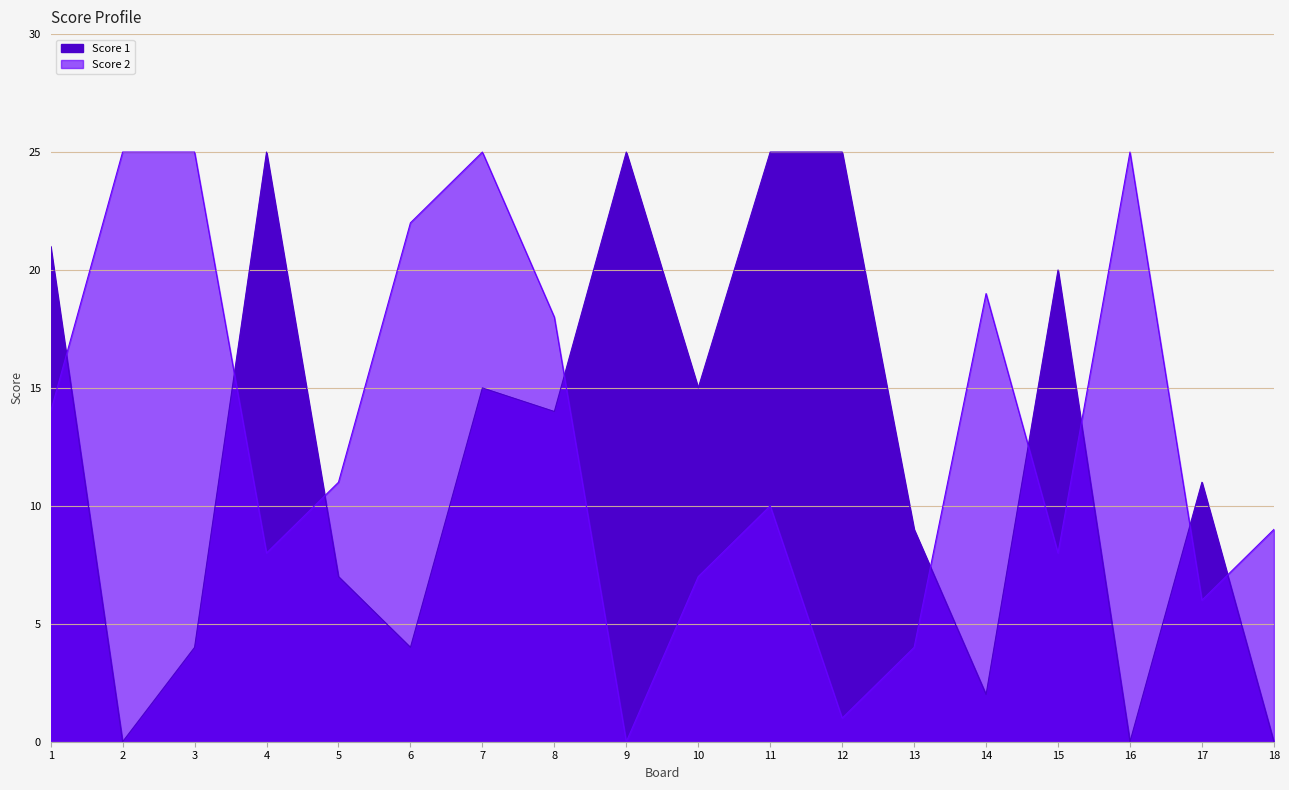

What are all the series names shown in the legend?

Score 1, Score 2